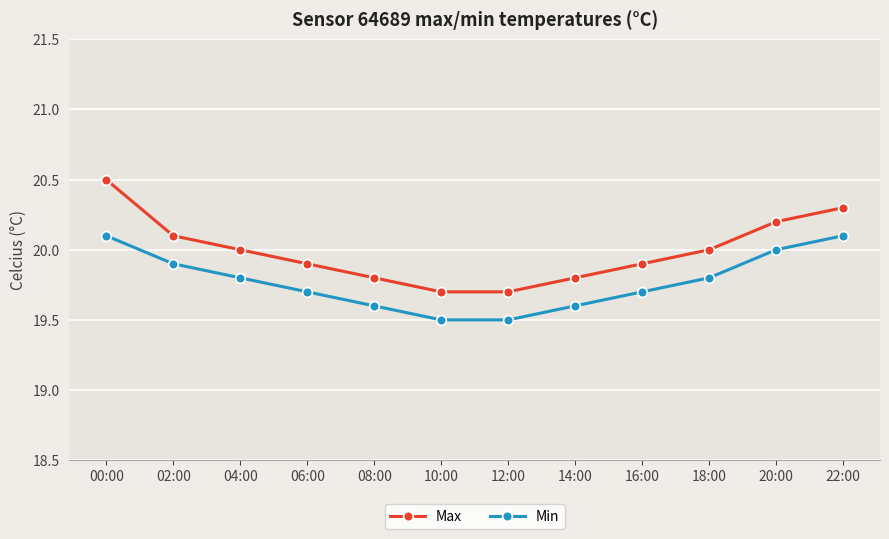

True or false: Max and Min intersect in this chart.

False